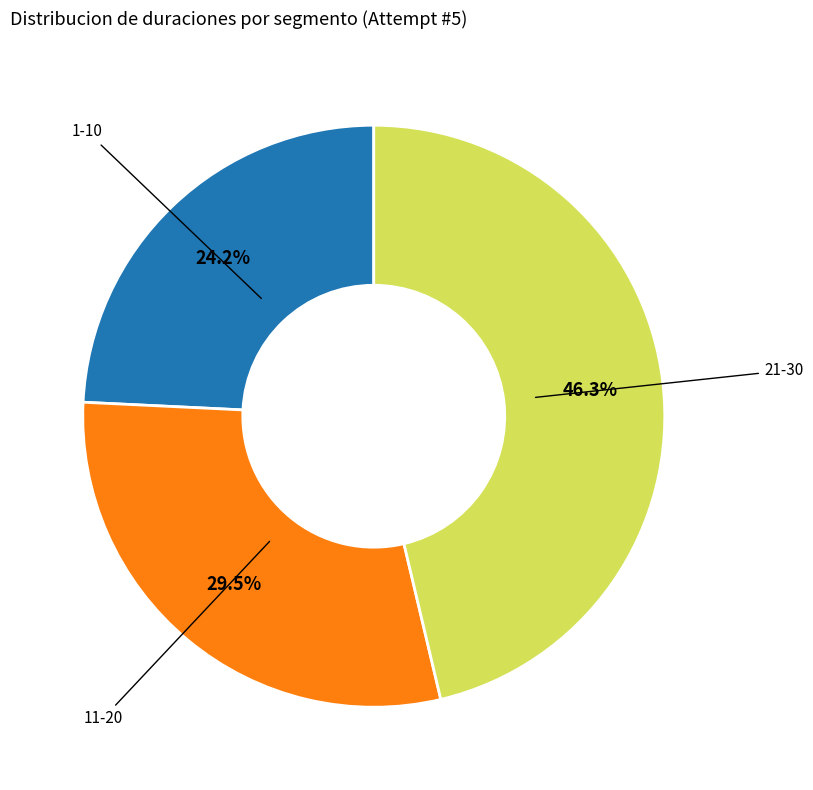

What is the smallest slice in the pie chart?

1-10